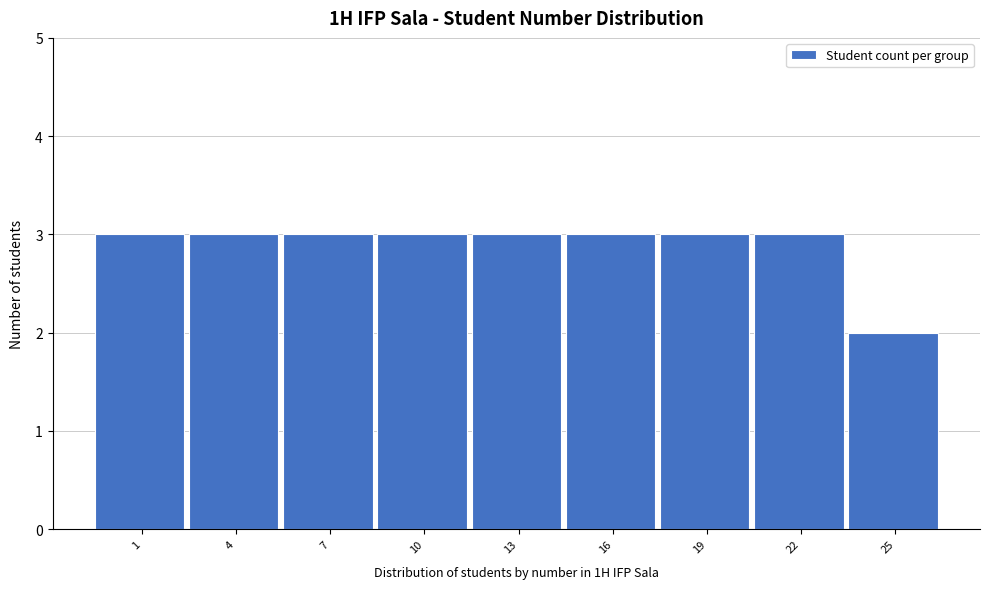

Reading left to right, extract all data points from this chart.

1=3	4=3	7=3	10=3	13=3	16=3	19=3	22=3	25=2